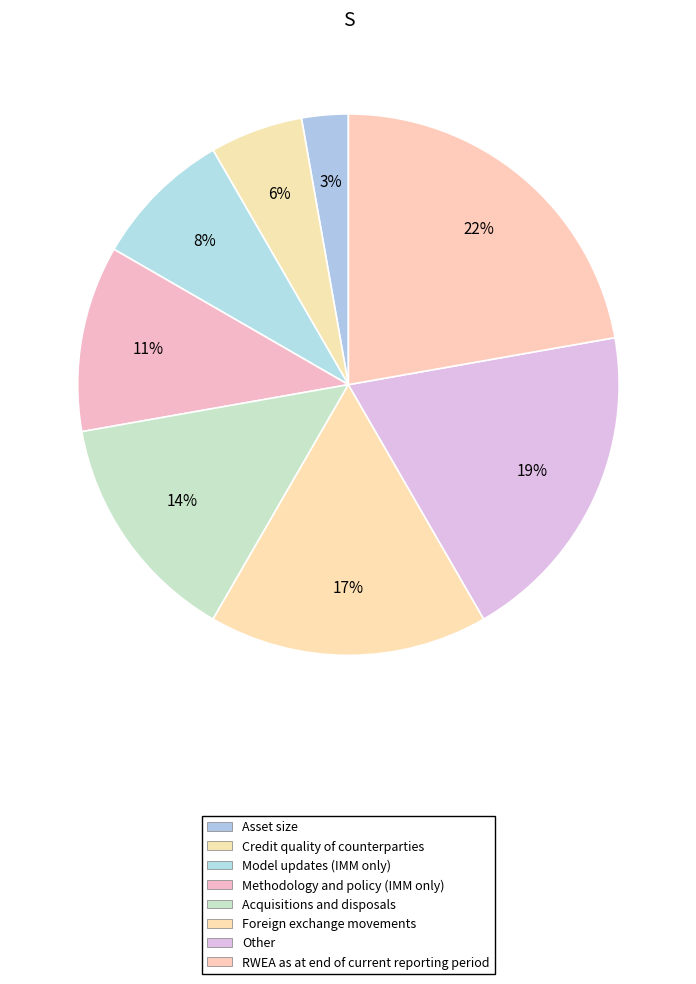

What percentage is the Foreign exchange movements slice, to the nearest percent?

17%